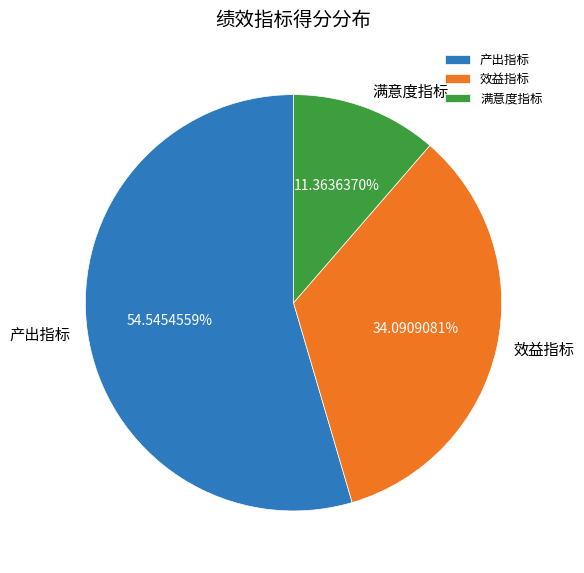

Is 效益指标 the majority of the pie?

No